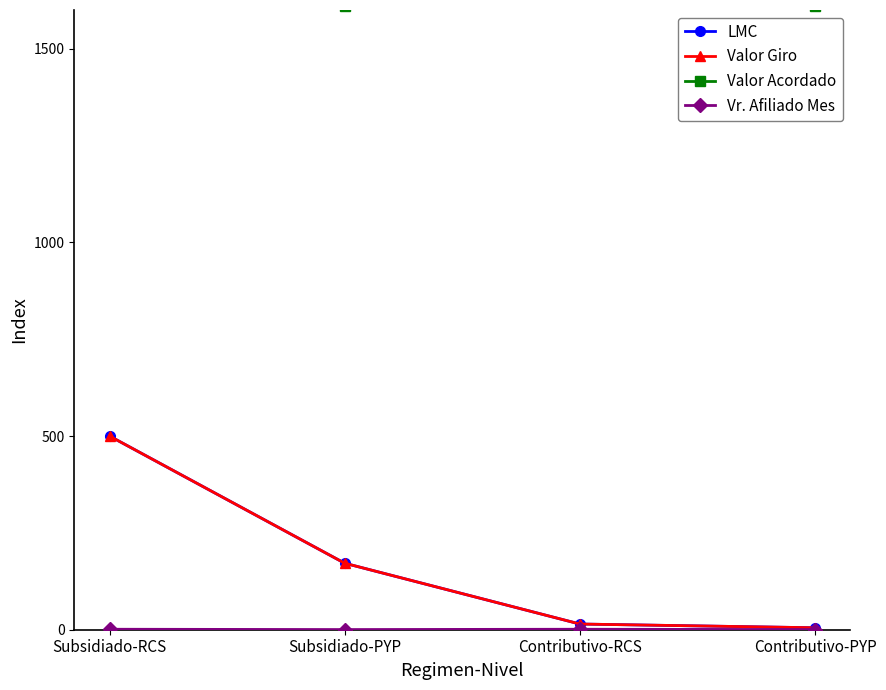

What is the smallest value displayed?

0.4